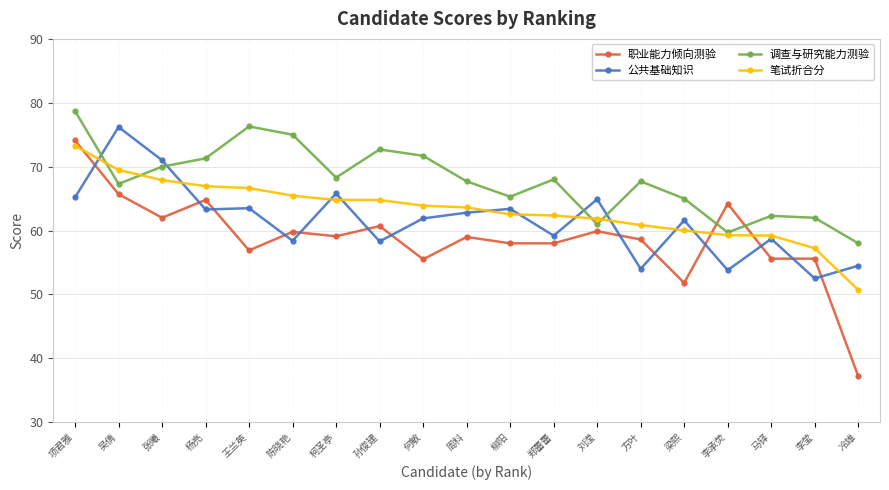

Rank the series at 郑蕾蕾 from lowest to highest value.

职业能力倾向测验, 公共基础知识, 笔试折合分, 调查与研究能力测验